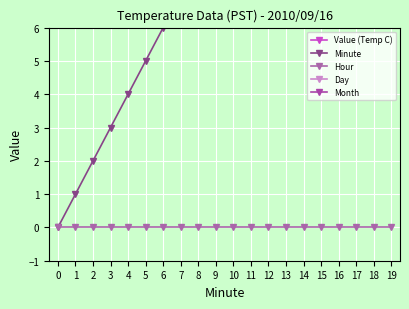

What is the spread (max minus min) of values at 10?

16.0